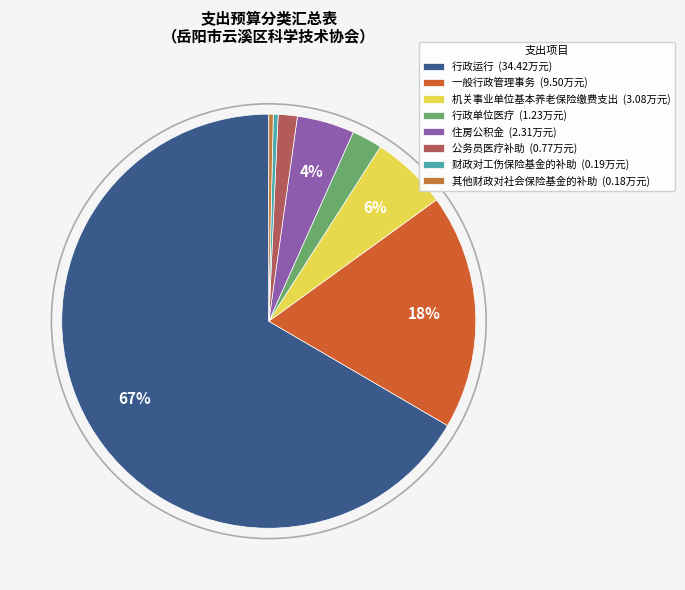

How many segments does this pie chart have?

8